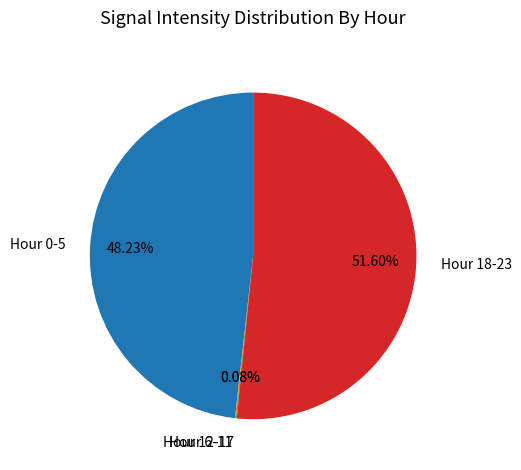

To the nearest percent, what is the average slice percentage?

25%